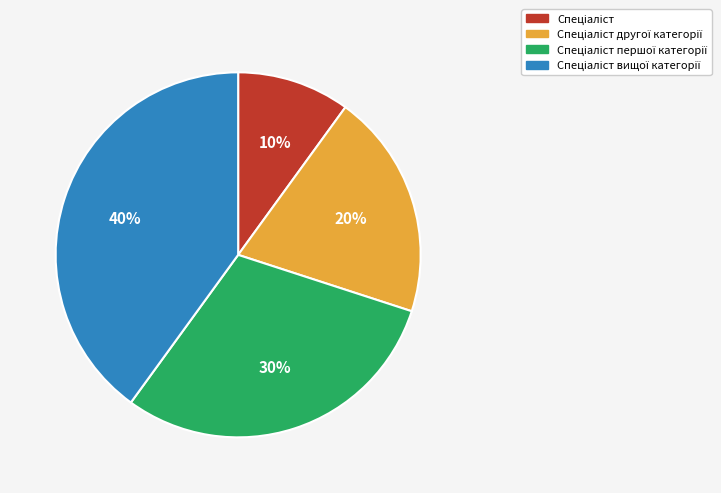

To the nearest percent, what is the difference between the largest and smallest slice percentages?

30%